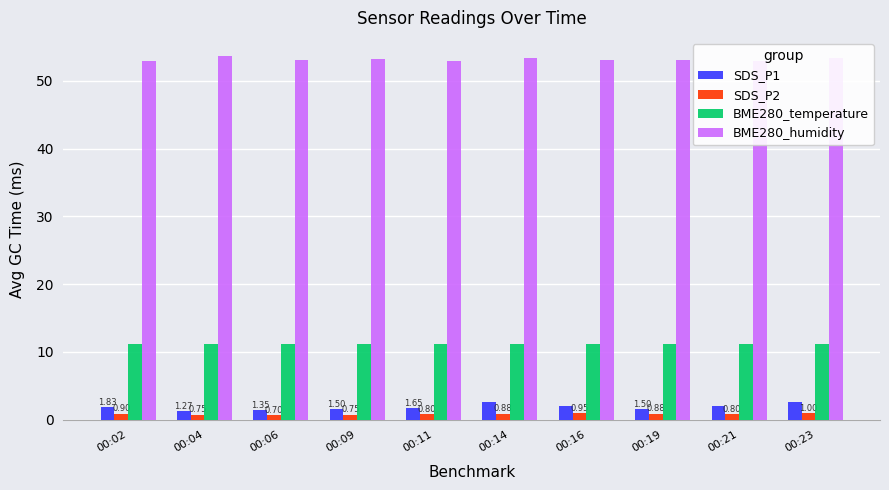

Count the SDS_P2 values in the range 0 to 1.

10